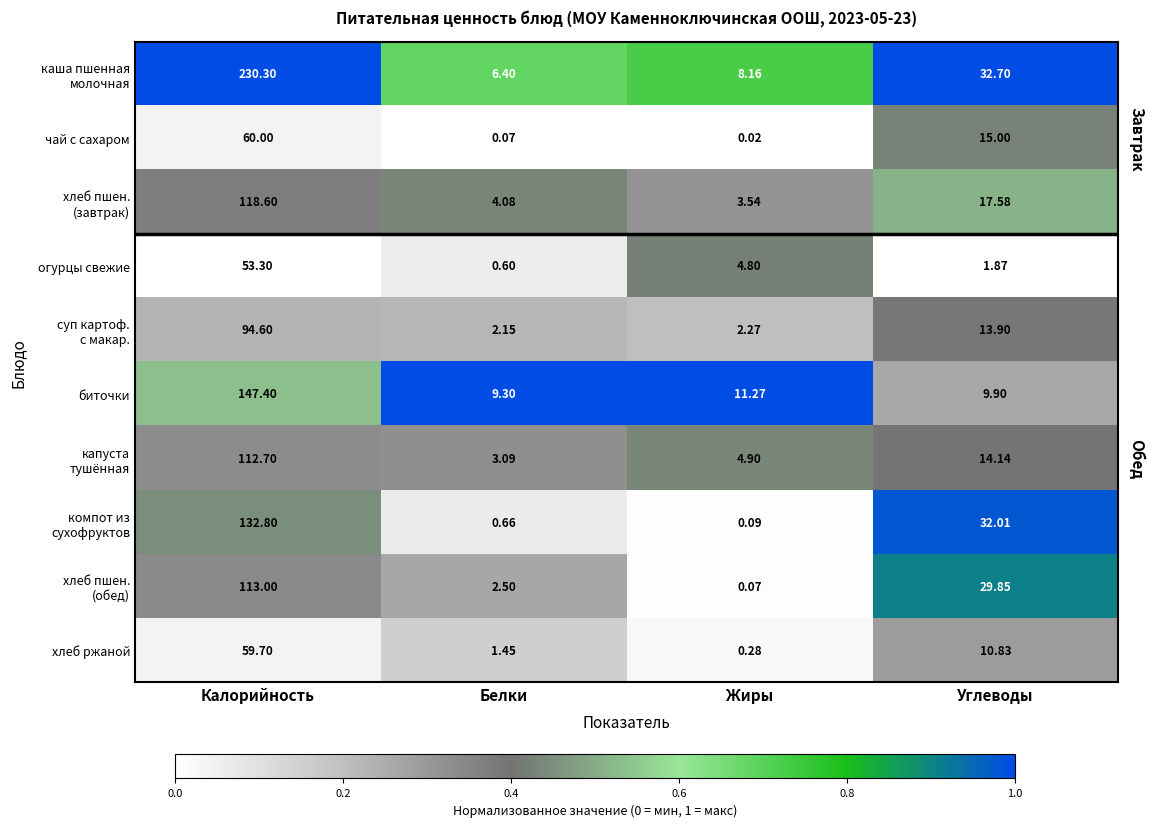

At which category is the sum across all series the highest?

Калорийность